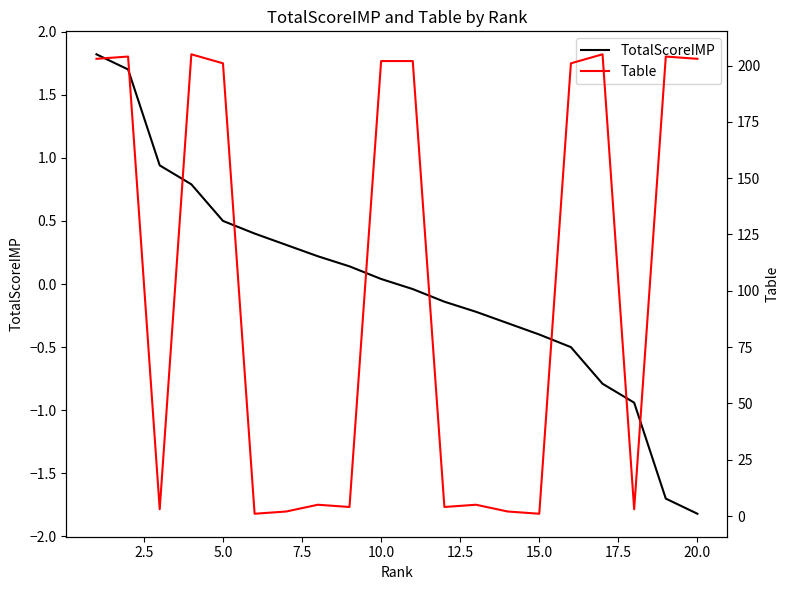

The value of TotalScoreIMP at 15.0 is -0.2. True or false?

False